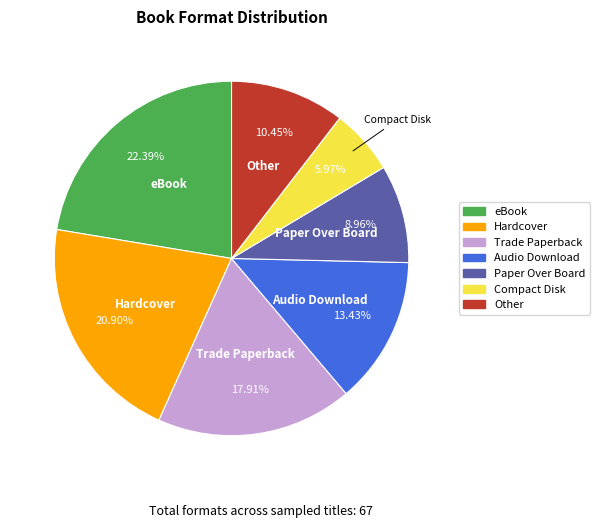

Which category has the biggest portion of the pie?

eBook